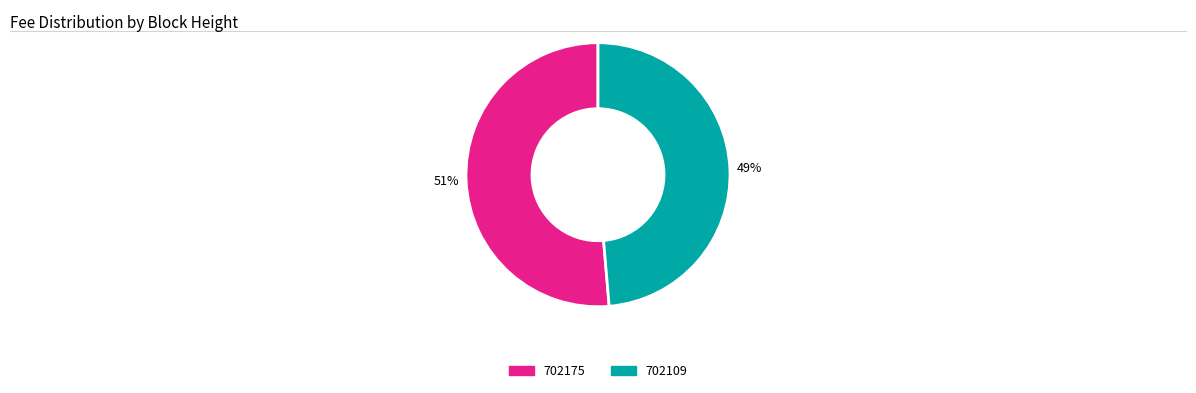

To the nearest percent, what percentage of the pie is 702175?

51%